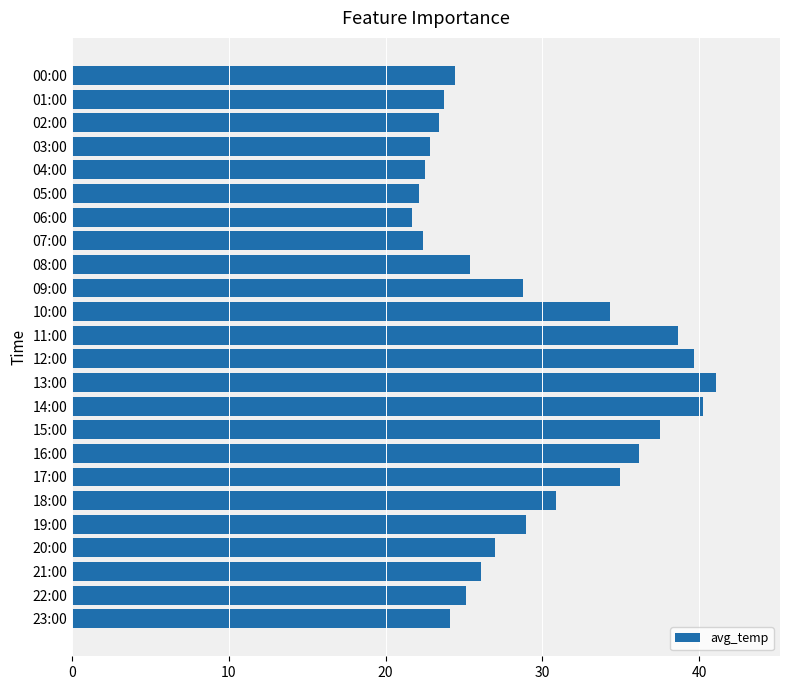

What is the label of the 10th bar from the bottom?

14:00